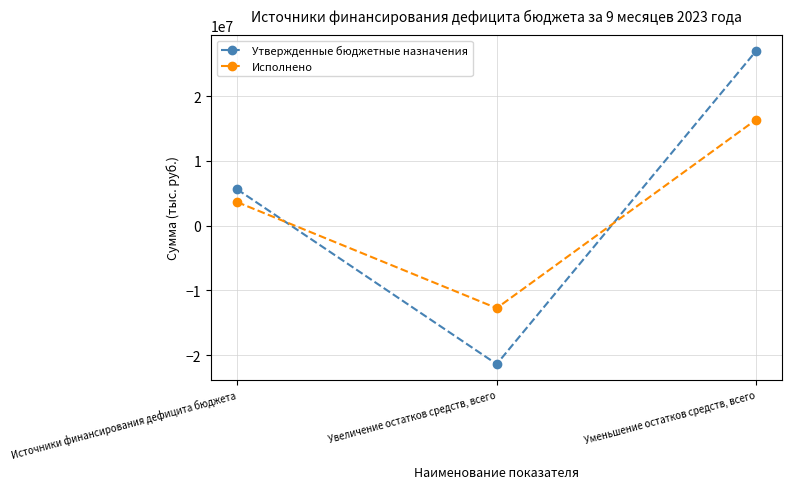

What is the label of the 1st point from the left?

Источники финансирования дефицита бюджета